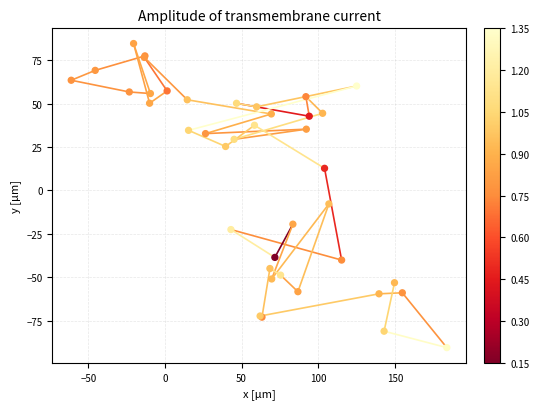

What Y value in the scatter plot is closest to -2?

-7.7